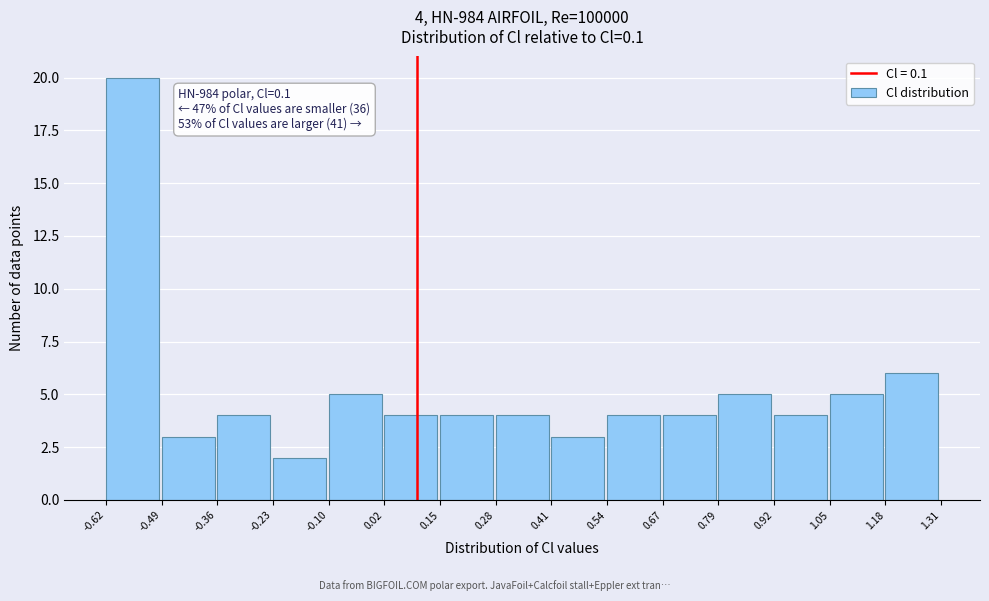

Over which range of the x-axis is the bar tallest?

-0.62 to -0.49